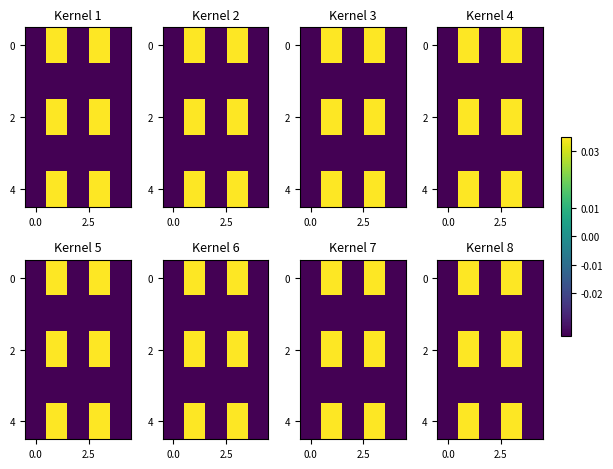

Count the number of data series in this chart.

5